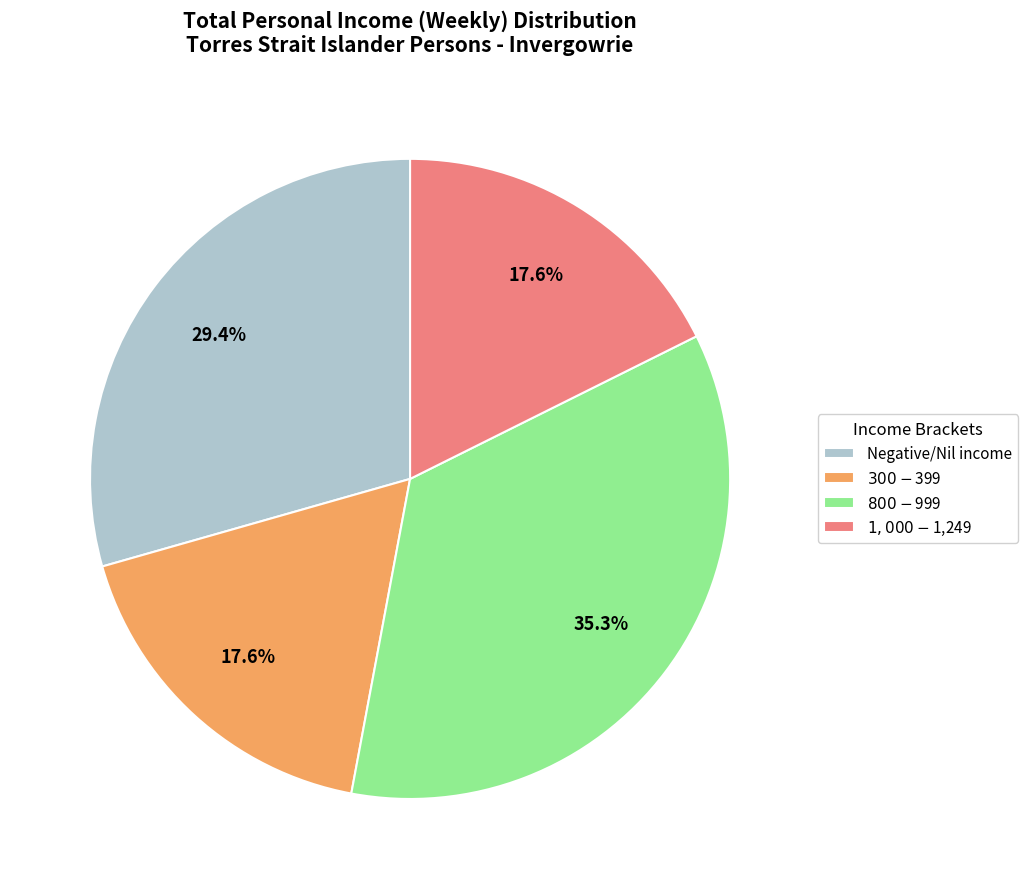

To the nearest percent, what is the combined percentage of $1,000-$1,249 and Negative/Nil income?

47%